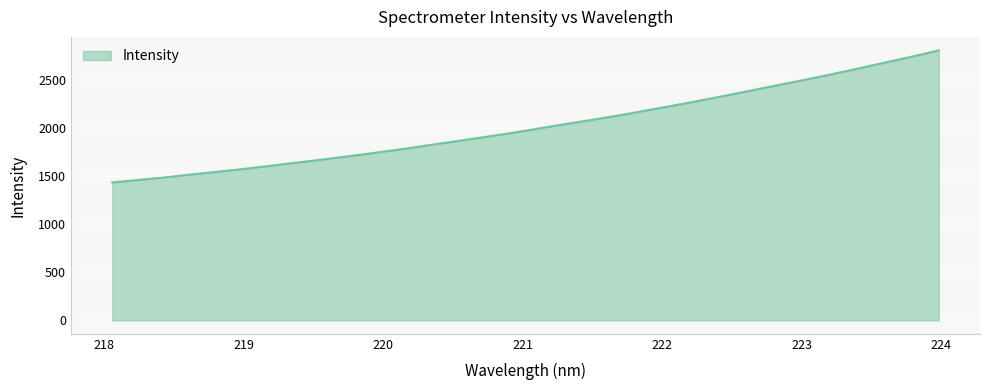

Count the number of categories in the chart.

32